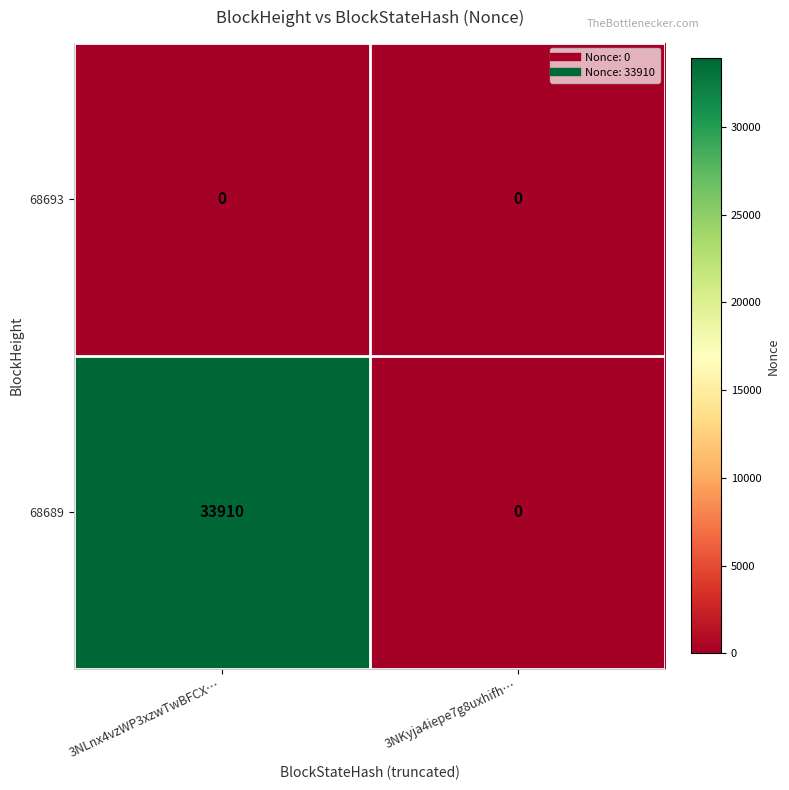

List the series in order of their peak value, lowest first.

68693, 68689